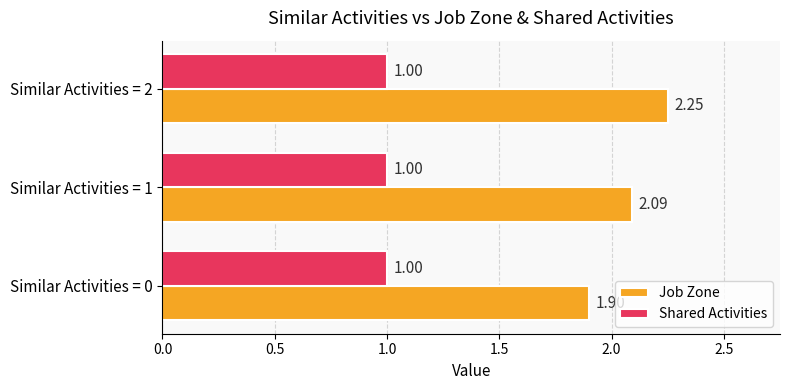

Rank the series by their average value, from lowest to highest.

Shared Activities, Job Zone